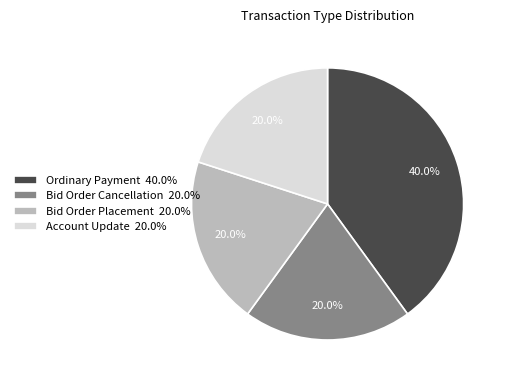

What is the ratio of the value at Account Update to the value at Bid Order Placement?

1.0